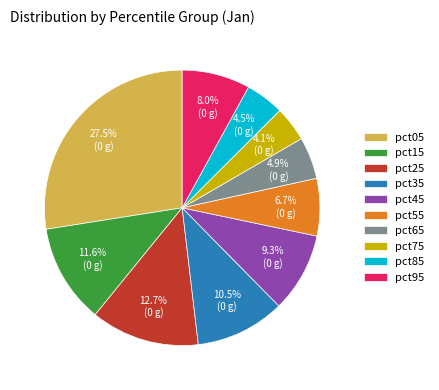

To the nearest percent, what is the difference between the pct55 and pct05 slice percentages?

21%